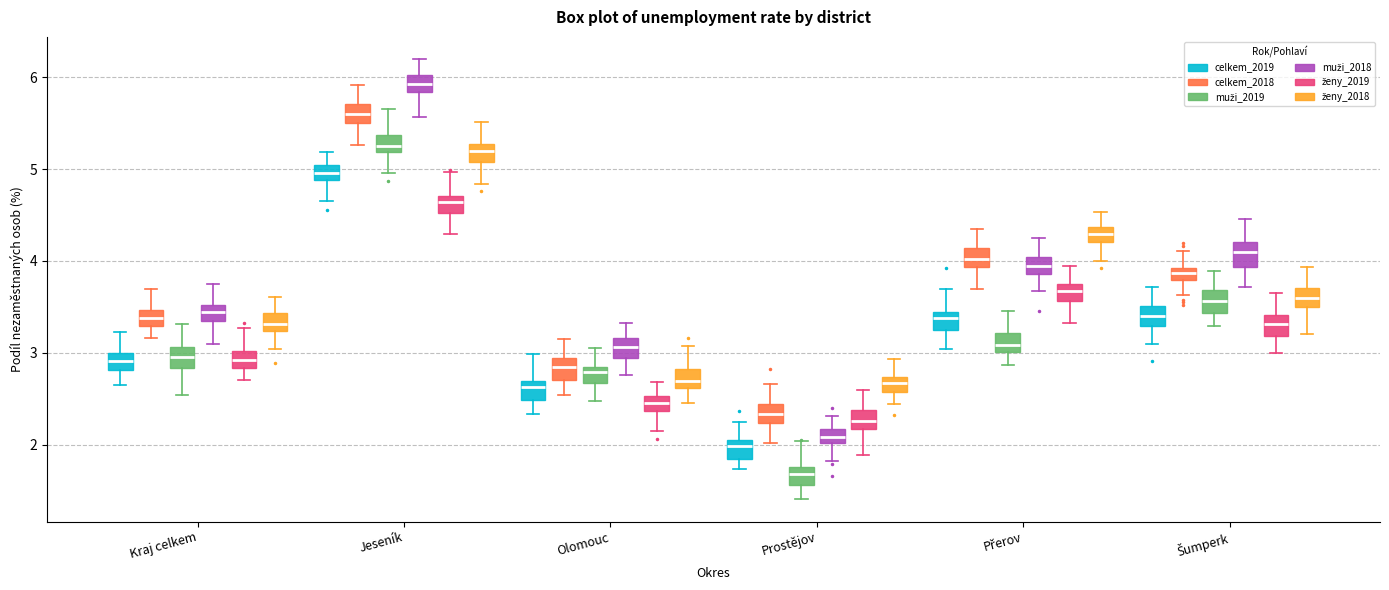

Where is the lower edge of the box for Kraj celkem (celkem_2018) on the y-axis? The values are not printed on the chart, so give them approximately, as read against the axis.

3.3